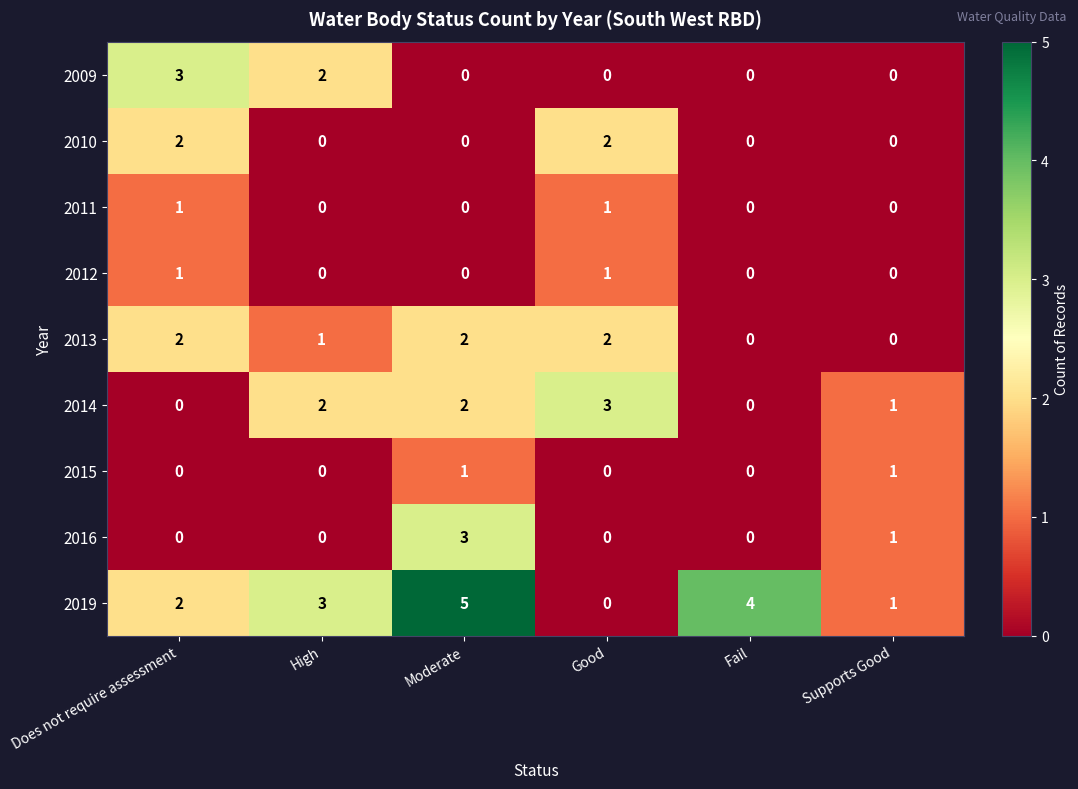

What is the greatest value displayed?

5